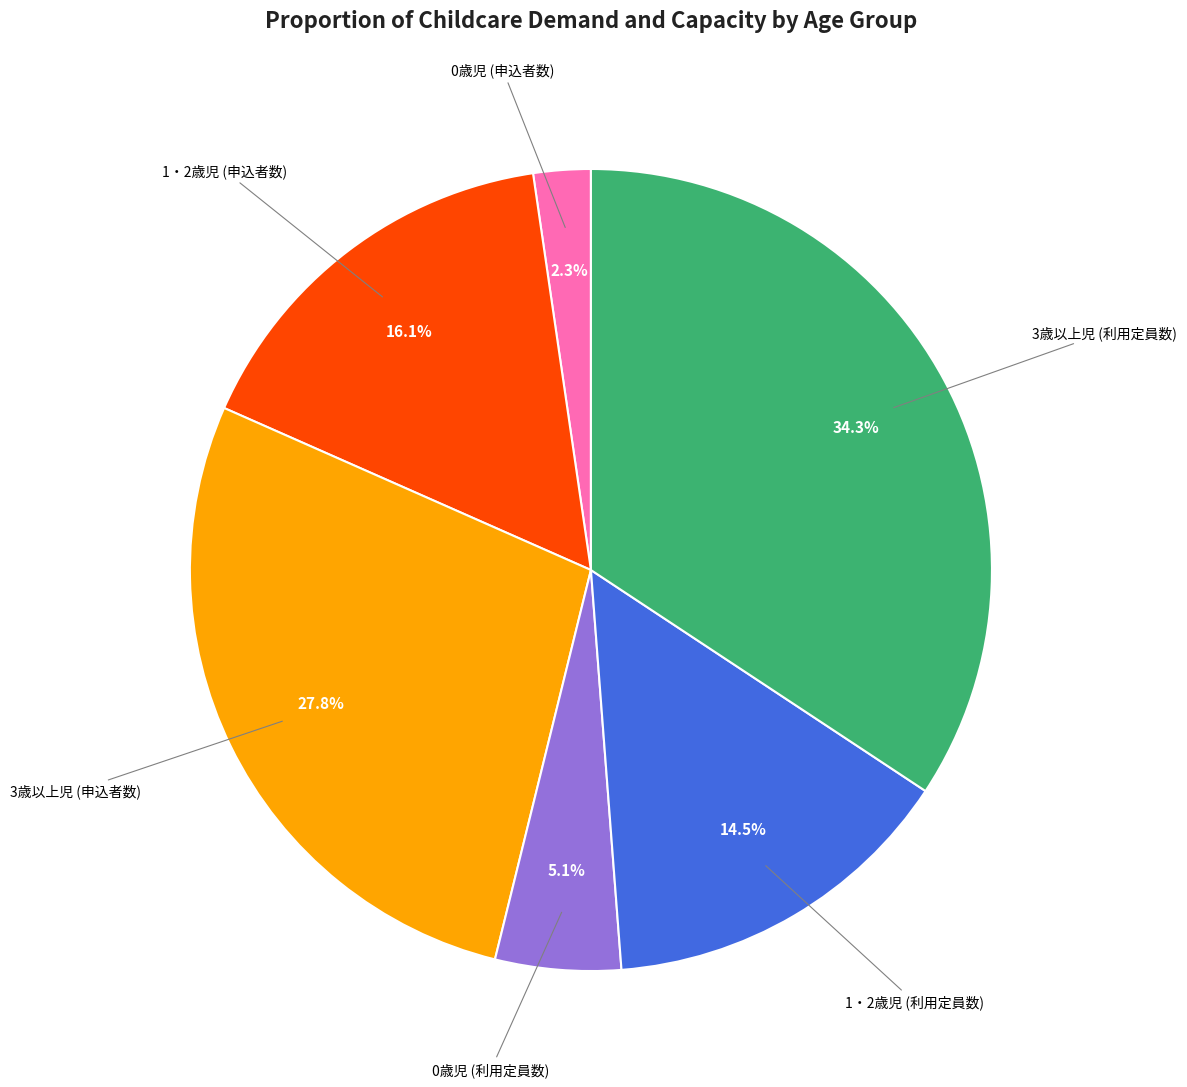

Is there any slice that represents more than half of the pie?

No